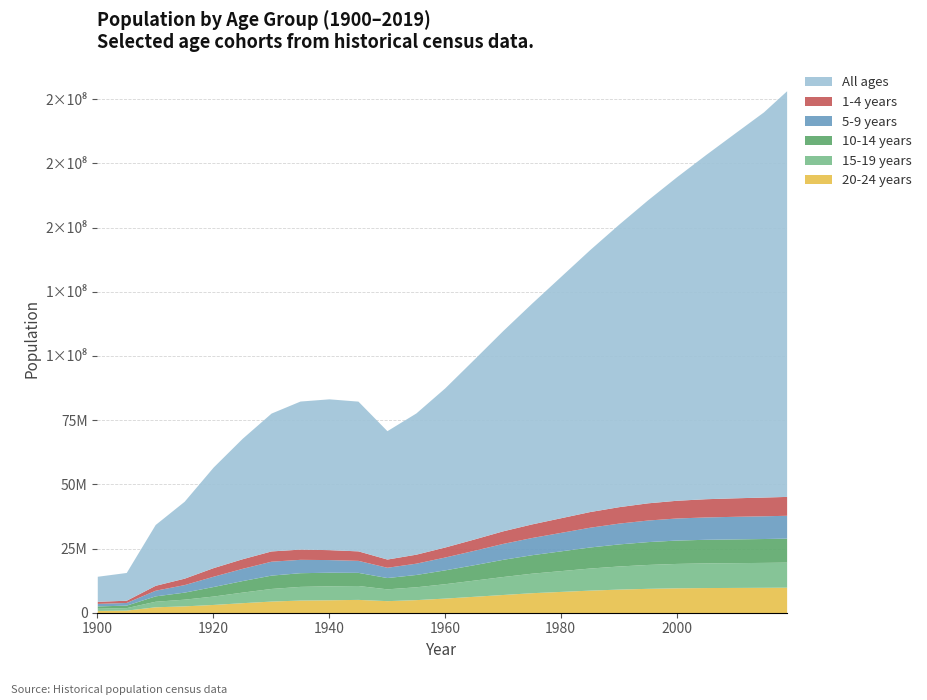

What are all the series names shown in the legend?

All ages, 1-4 years, 5-9 years, 10-14 years, 15-19 years, 20-24 years